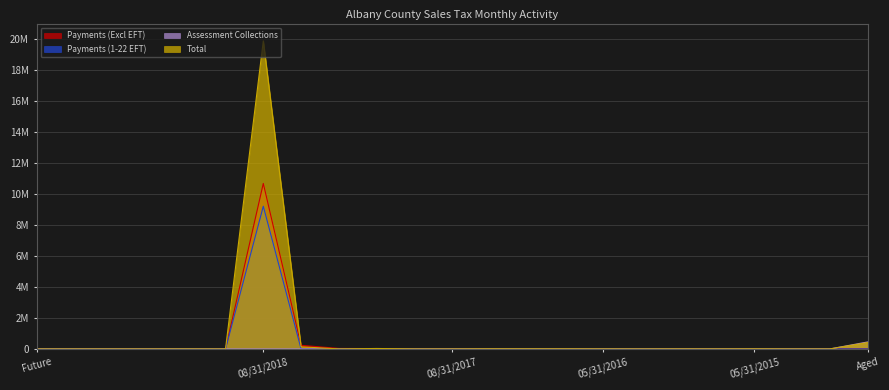

How many values in the Payments (1-22 EFT) series exceed 0?

3